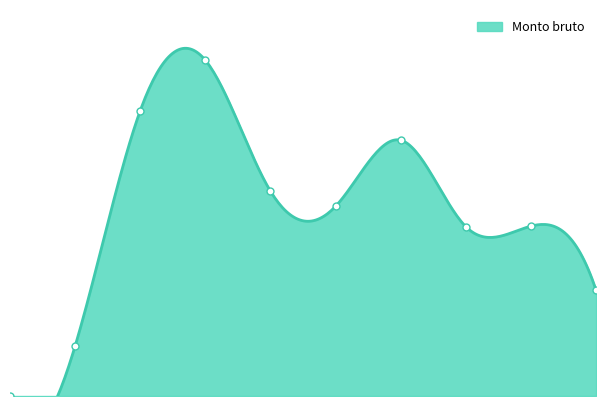

Where is the data nearest to the value 3465?

7